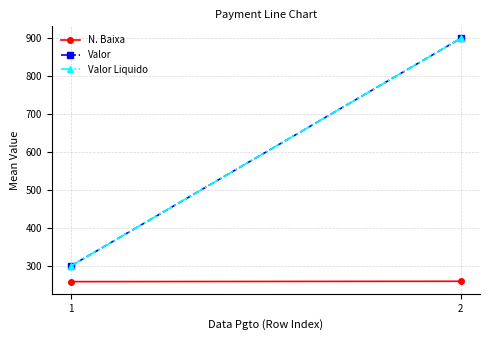

How many distinct data groups are displayed?

3